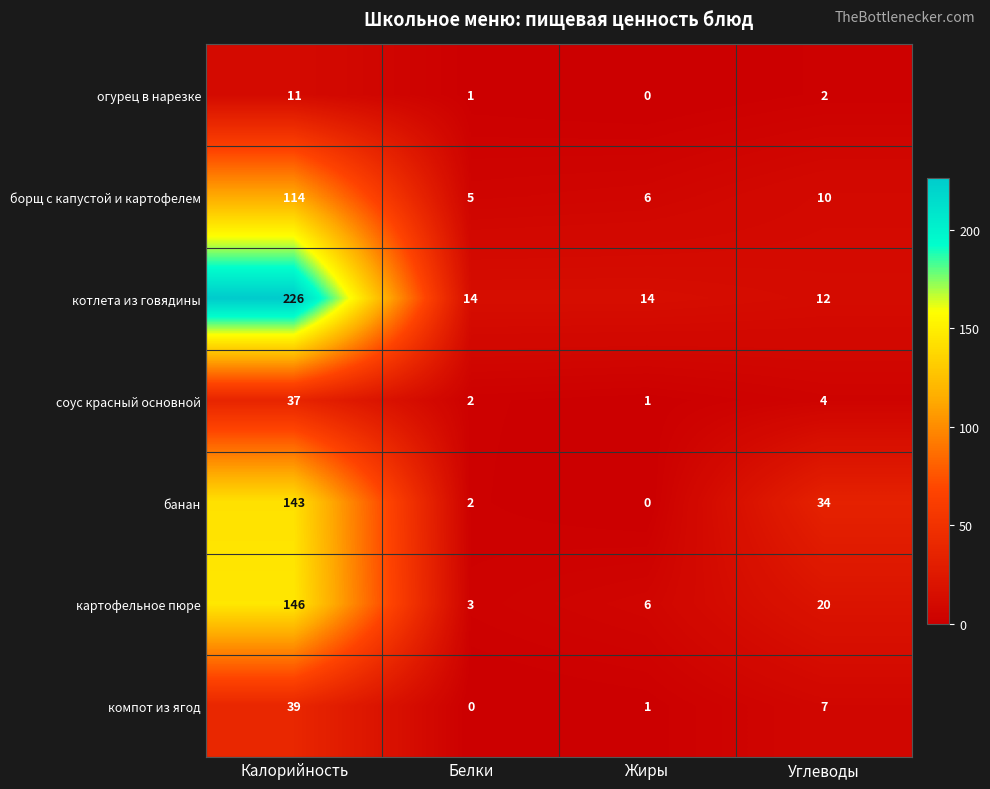

Count the number of data series in this chart.

7